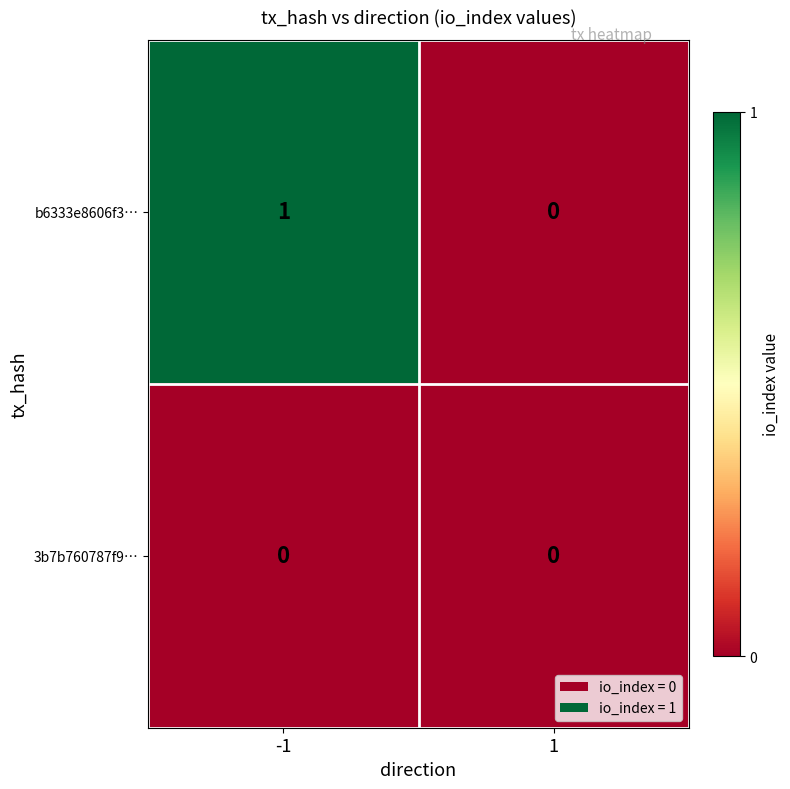

At -1, list the series in order from smallest to largest.

3b7b760787f9…, b6333e8606f3…